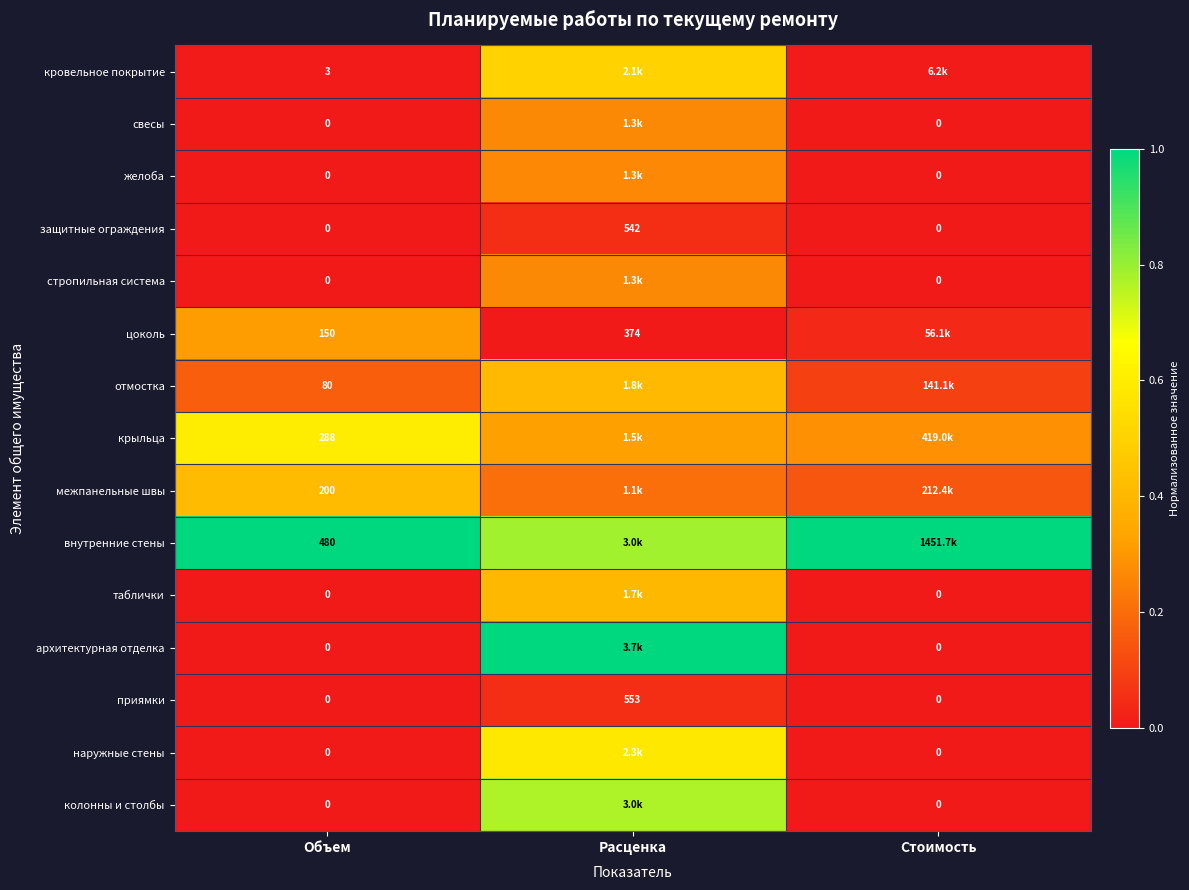

At which category does the chart reach its peak across all series?

Объем